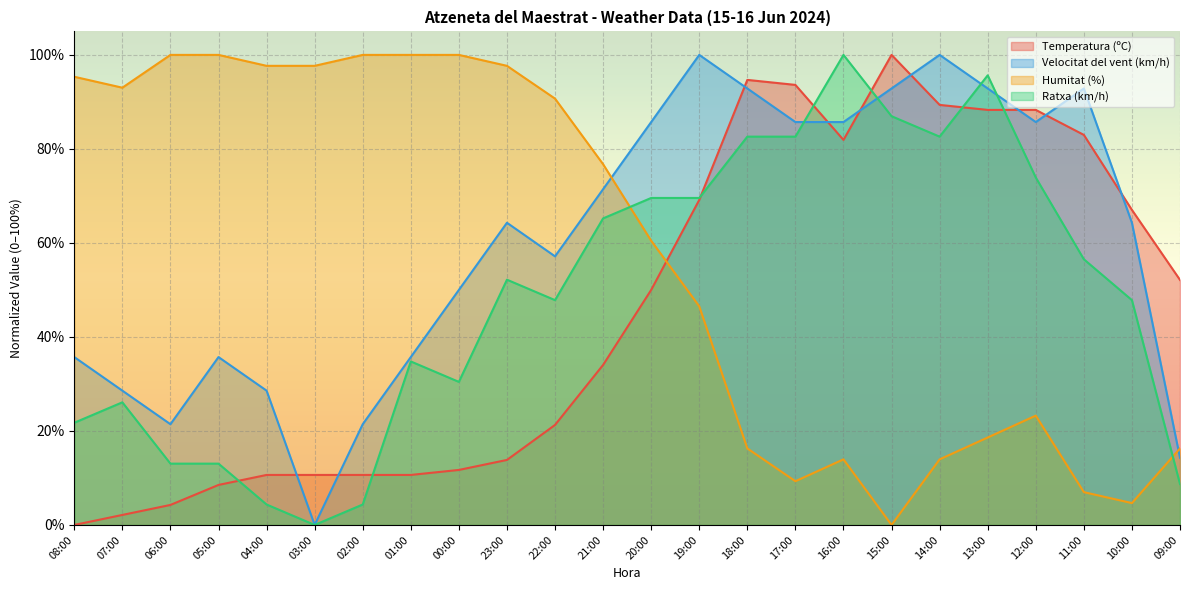

Reading right to left, extract all data points from this chart.

Temperatura (ºC): 09:00=52.1	10:00=67.0	11:00=83.0	12:00=88.3	13:00=88.3	14:00=89.4	15:00=100.0	16:00=81.9	17:00=93.6	18:00=94.7	19:00=69.1	20:00=50.0	21:00=34.0	22:00=21.3	23:00=13.8	00:00=11.7	01:00=10.6	02:00=10.6	03:00=10.6	04:00=10.6	05:00=8.5	06:00=4.3	07:00=2.1	08:00=0.0
Velocitat del vent (km/h): 09:00=14.3	10:00=64.3	11:00=92.9	12:00=85.7	13:00=92.9	14:00=100.0	15:00=92.9	16:00=85.7	17:00=85.7	18:00=92.9	19:00=100.0	20:00=85.7	21:00=71.4	22:00=57.1	23:00=64.3	00:00=50.0	01:00=35.7	02:00=21.4	03:00=0.0	04:00=28.6	05:00=35.7	06:00=21.4	07:00=28.6	08:00=35.7
Humitat (%): 09:00=16.3	10:00=4.7	11:00=7.0	12:00=23.3	13:00=18.6	14:00=14.0	15:00=0.0	16:00=14.0	17:00=9.3	18:00=16.3	19:00=46.5	20:00=60.5	21:00=76.7	22:00=90.7	23:00=97.7	00:00=100.0	01:00=100.0	02:00=100.0	03:00=97.7	04:00=97.7	05:00=100.0	06:00=100.0	07:00=93.0	08:00=95.3
Ratxa (km/h): 09:00=8.7	10:00=47.8	11:00=56.5	12:00=73.9	13:00=95.7	14:00=82.6	15:00=87.0	16:00=100.0	17:00=82.6	18:00=82.6	19:00=69.6	20:00=69.6	21:00=65.2	22:00=47.8	23:00=52.2	00:00=30.4	01:00=34.8	02:00=4.3	03:00=0.0	04:00=4.3	05:00=13.0	06:00=13.0	07:00=26.1	08:00=21.7